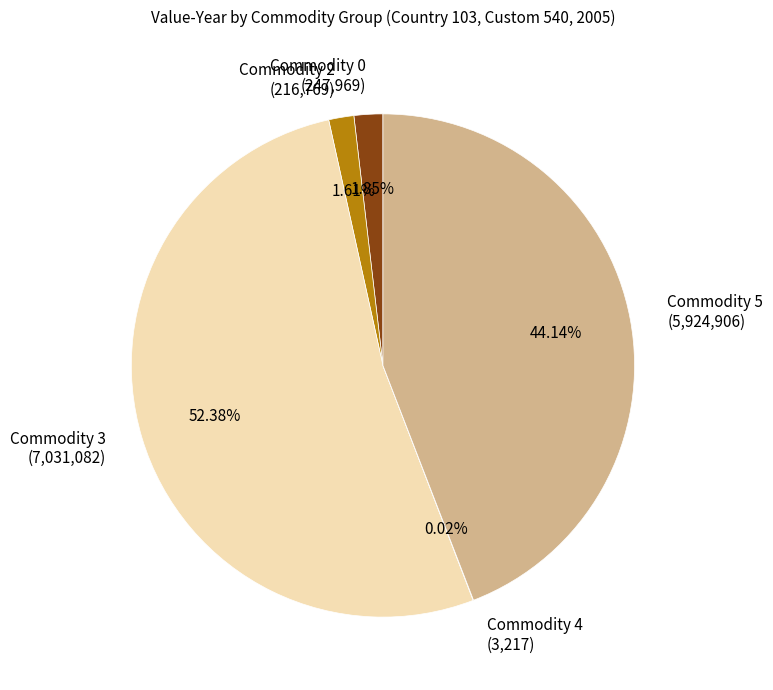

Which has a higher value, Commodity 3 (7,031,082) or Commodity 2 (216,769)?

Commodity 3 (7,031,082)